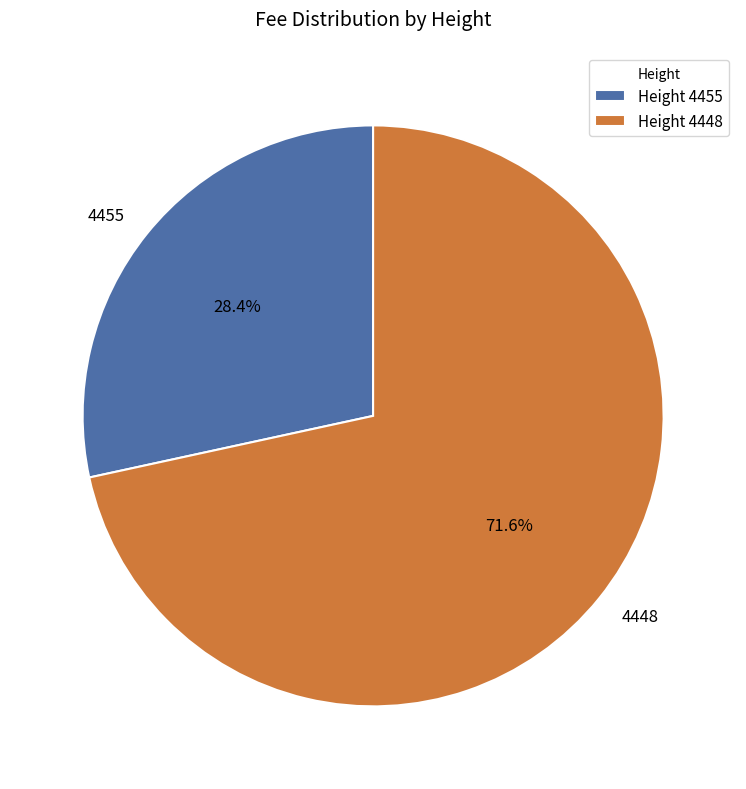

How many slices are in this pie chart?

2